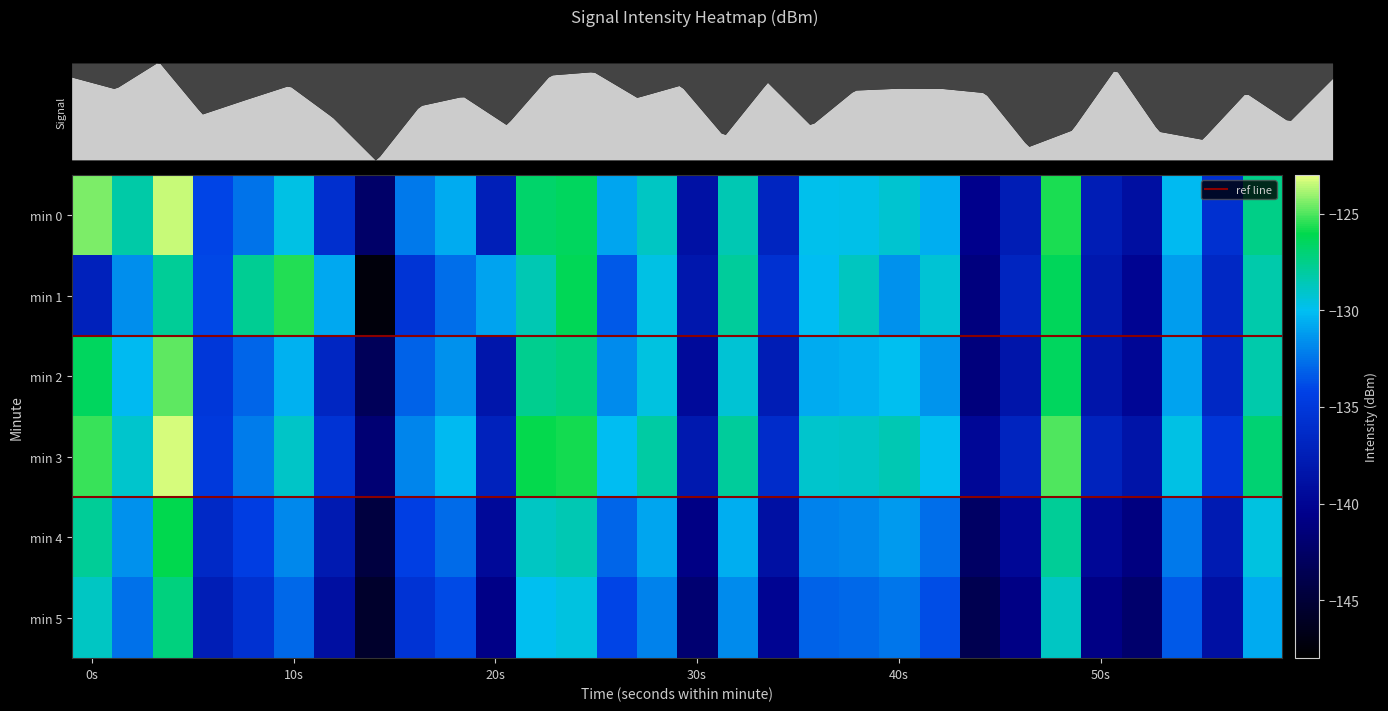

At which label is 0 closest to -132?

8